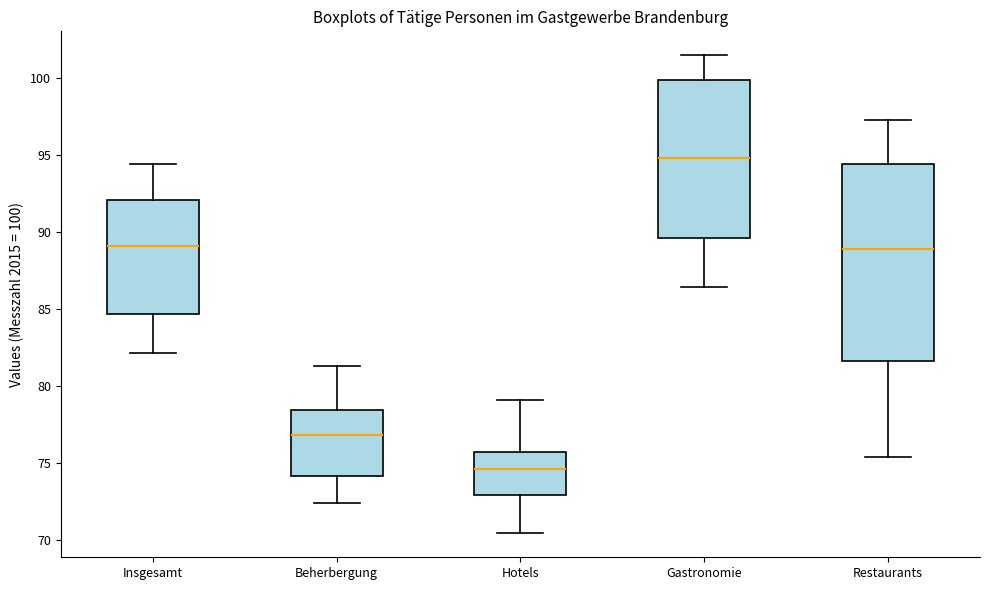

Reading left to right, transcribe this box plot: for each box, give where its median line is, the range the box spans, and where its two whiskers end, as read against the y-axis. The values are not printed on the chart, so give them approximately, as read against the axis.

Insgesamt: median 89.0, box 84.5 to 92.0, whiskers 82.0 to 94.5
Beherbergung: median 77.0, box 74.0 to 78.5, whiskers 72.5 to 81.5
Hotels: median 74.5, box 73.0 to 75.5, whiskers 70.5 to 79.0
Gastronomie: median 95.0, box 89.5 to 100.0, whiskers 86.5 to 101.5
Restaurants: median 89.0, box 81.5 to 94.5, whiskers 75.5 to 97.5